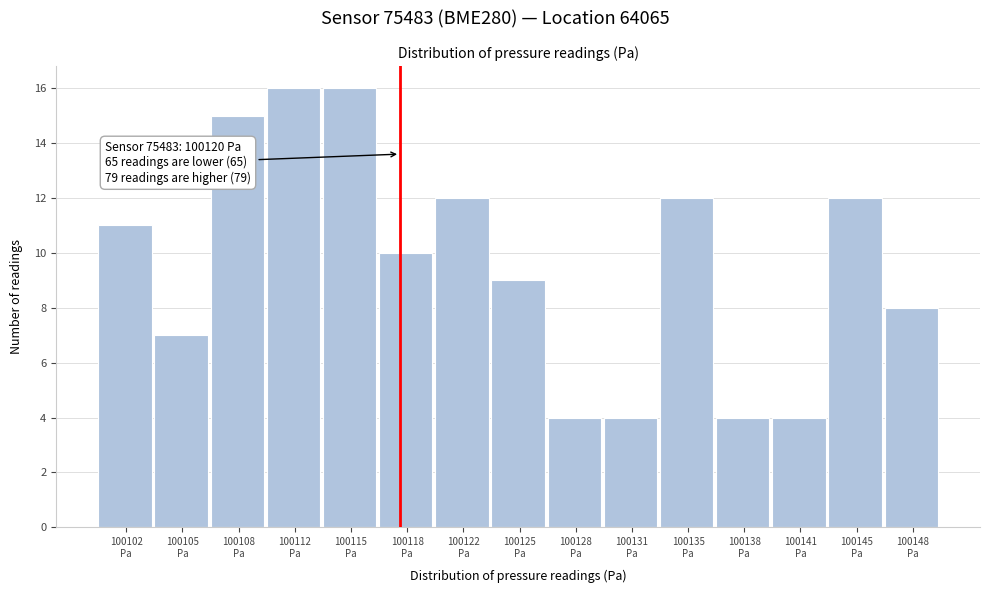

Reading left to right, list all the values displayed in this chart.

11	7	15	16	16	10	12	9	4	4	12	4	4	12	8